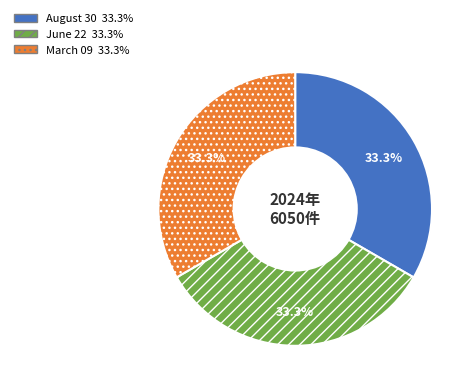

Count the number of slices in the pie.

3